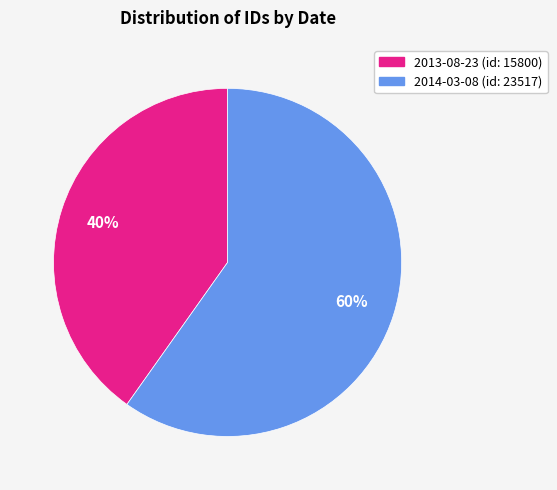

Count the number of slices in the pie.

2